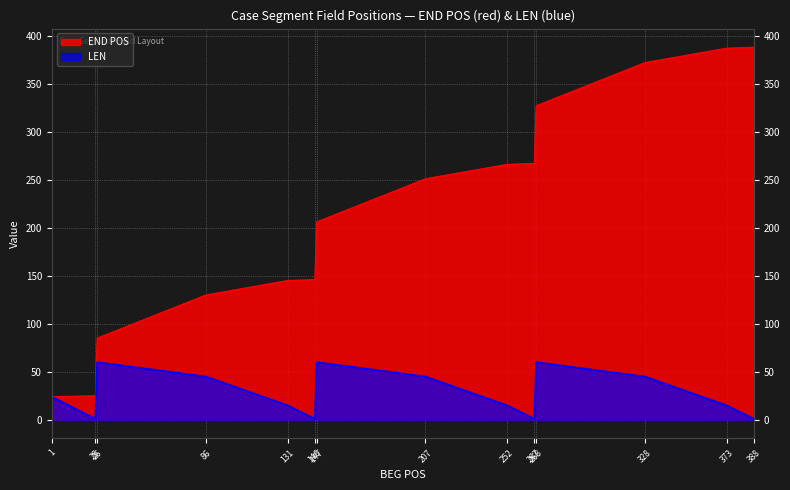

True or false: LEN has a value of 2 at 267.

False